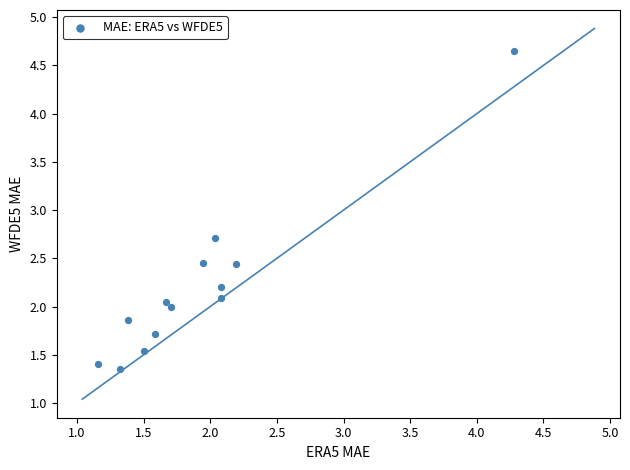

What is the range of X values (max minus min)?

3.1